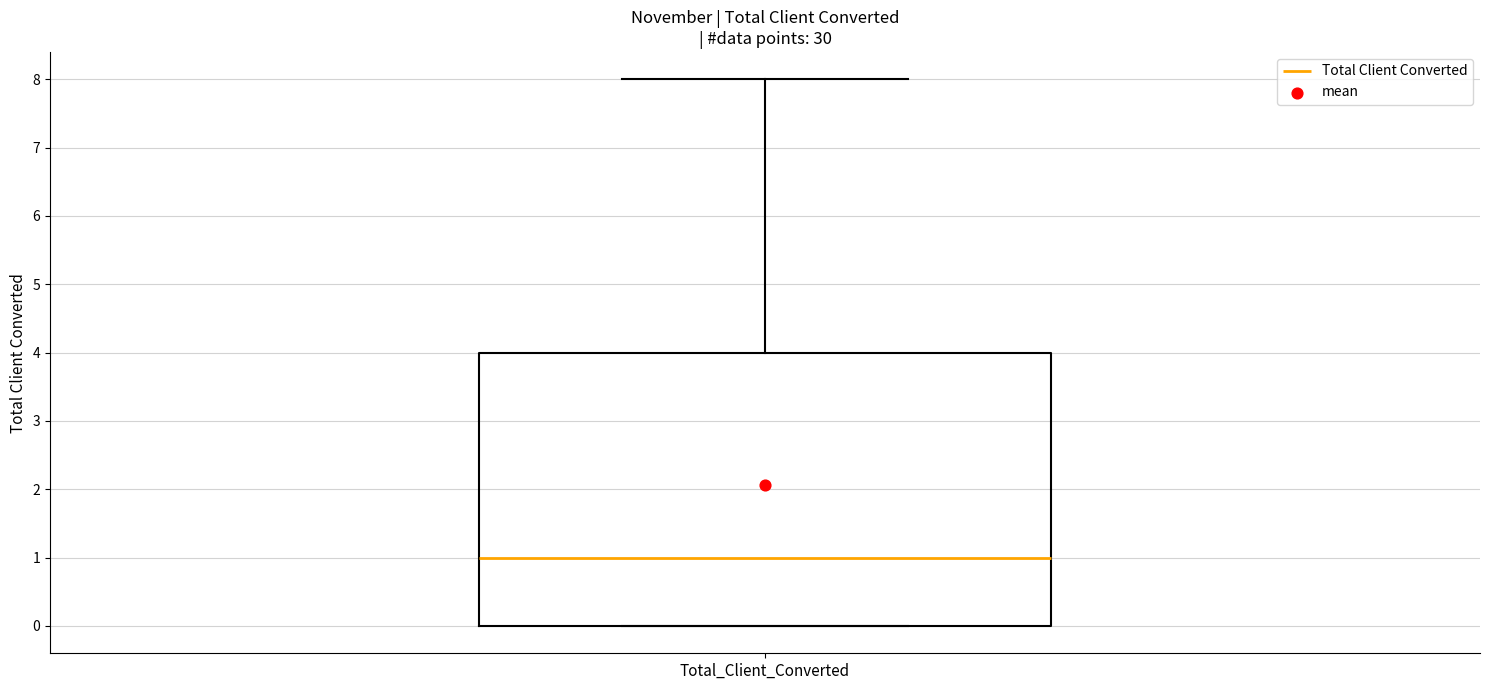

Transcribe this box plot: give where the median line is, the range the box spans, and where the two whiskers end, as read against the y-axis. The values are not printed on the chart, so give them approximately, as read against the axis.

median 1, box 0 to 4, whiskers 0 to 8